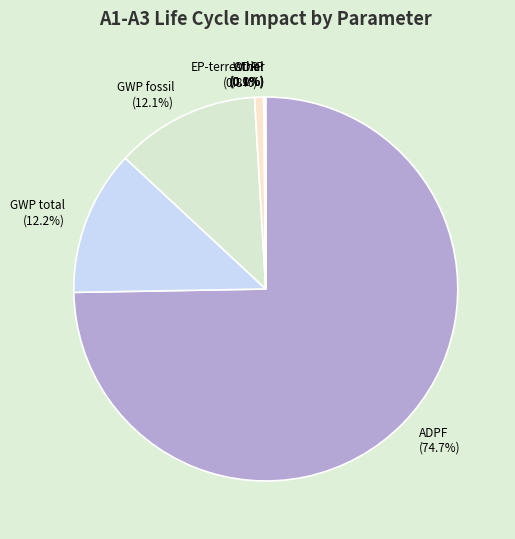

What percentage do WDP and GWP fossil together represent?

12.9%